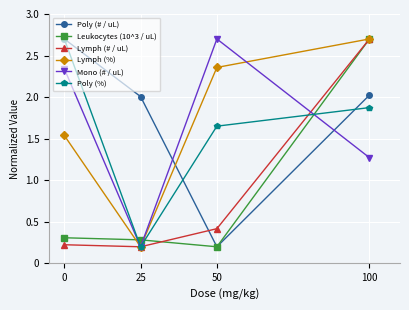

At which category does Mono (# / uL) reach its first local peak?

50